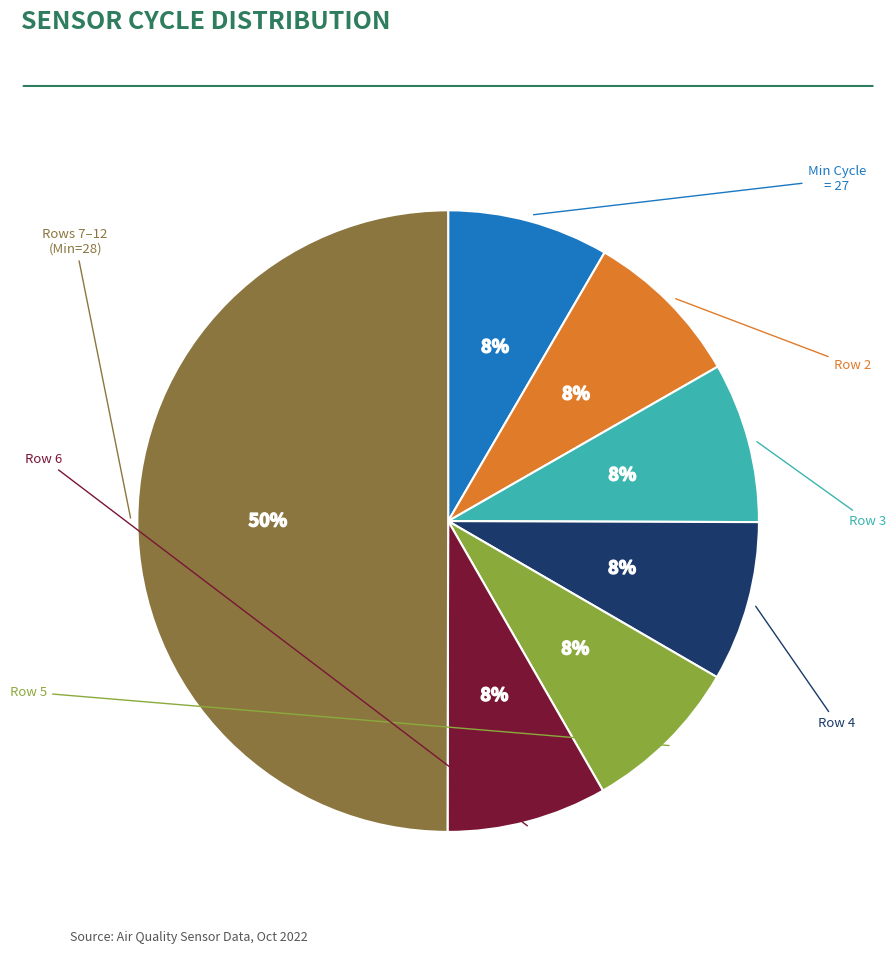

To the nearest percent, what is the average slice percentage?

14%